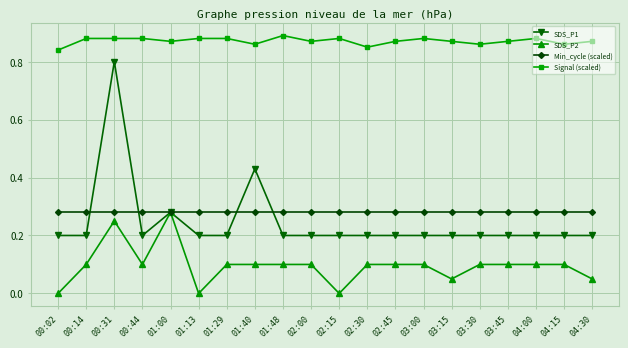

True or false: Min_cycle (scaled) has a value of 0.4 at 04:00.

False